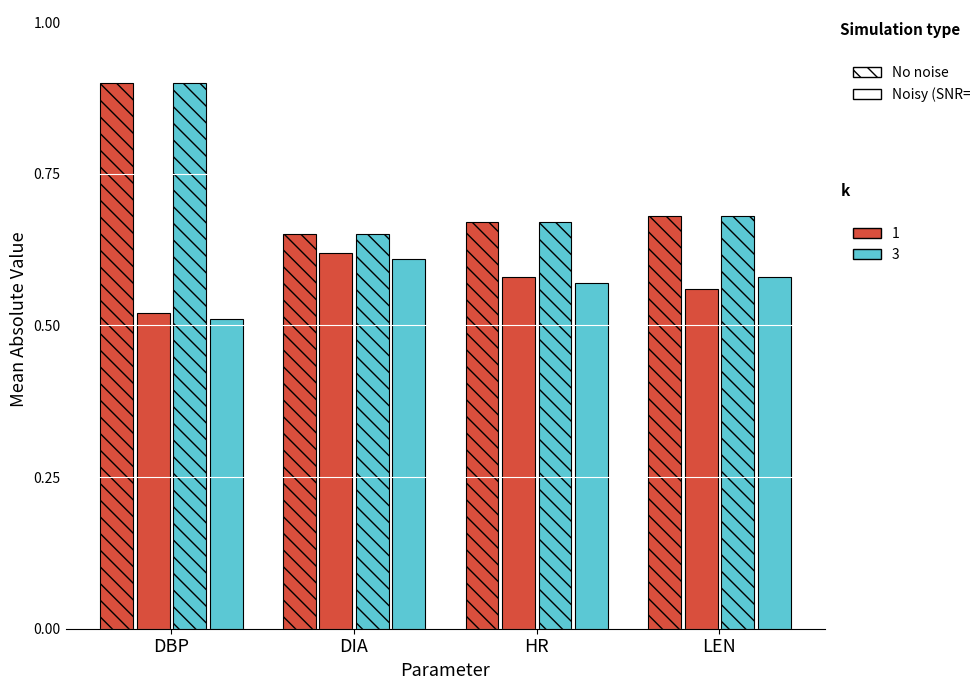

What position from the right is DIA?

3